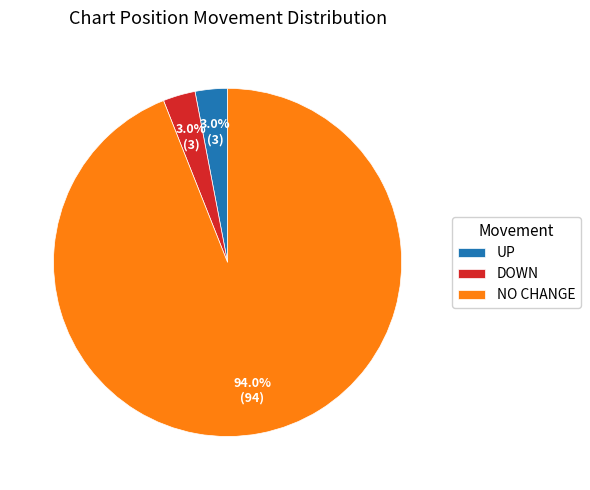

Which category has the biggest portion of the pie?

NO CHANGE